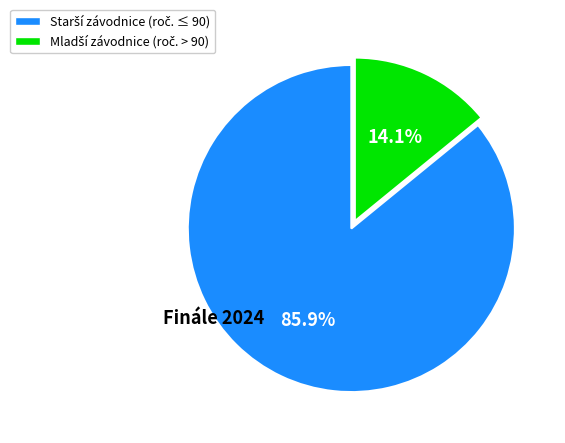

Does any single category account for the majority?

Yes